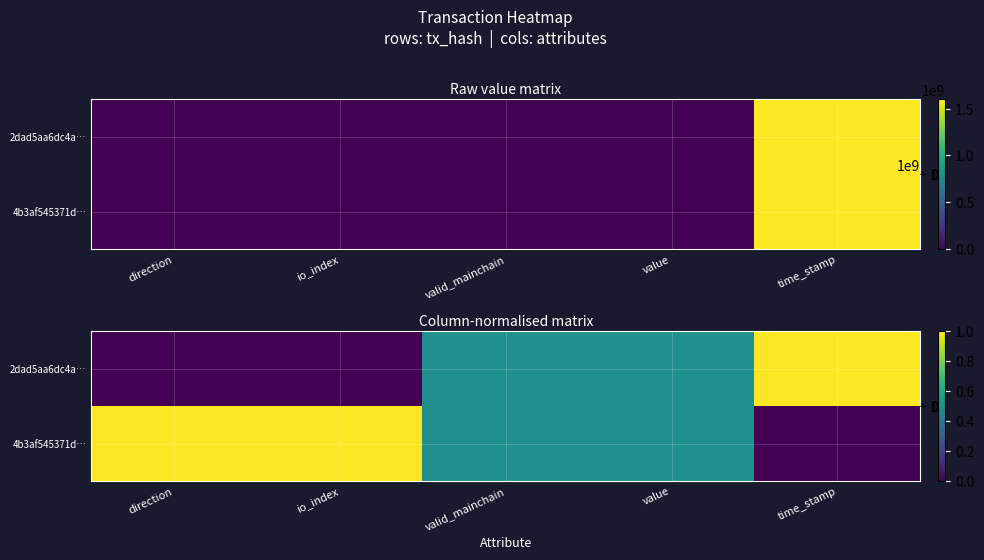

What is the difference between the 4b3af545371d… values at valid_mainchain and direction?

0.5